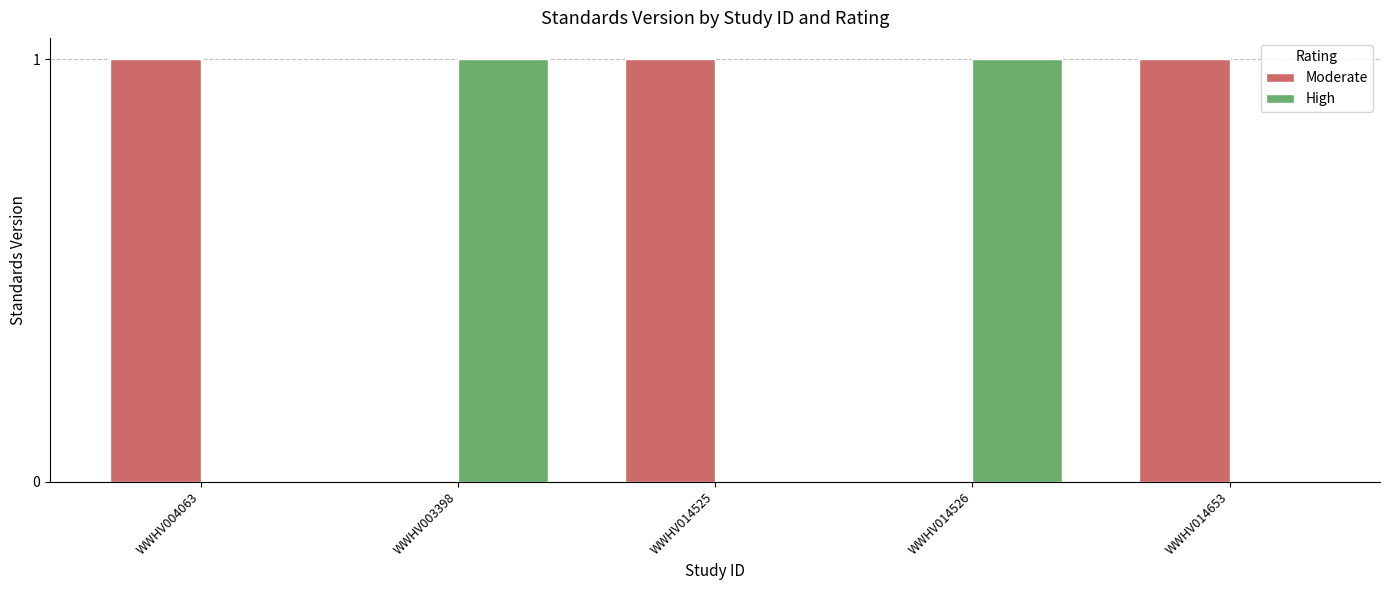

What is the total value across all series at WWHV014525?

1